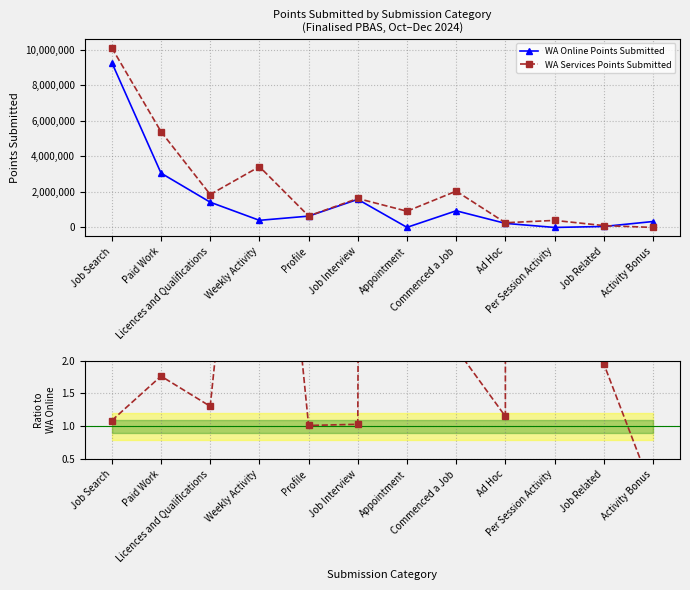

What is the maximum value shown in the chart?

10104660.0